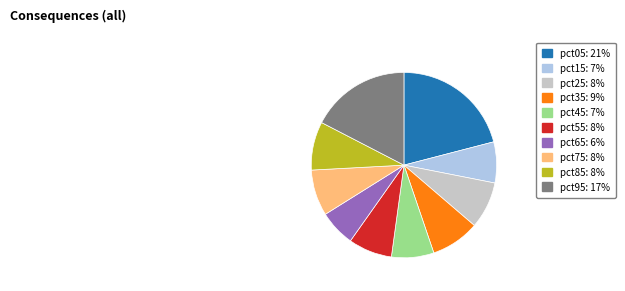

Does any single category account for the majority?

No